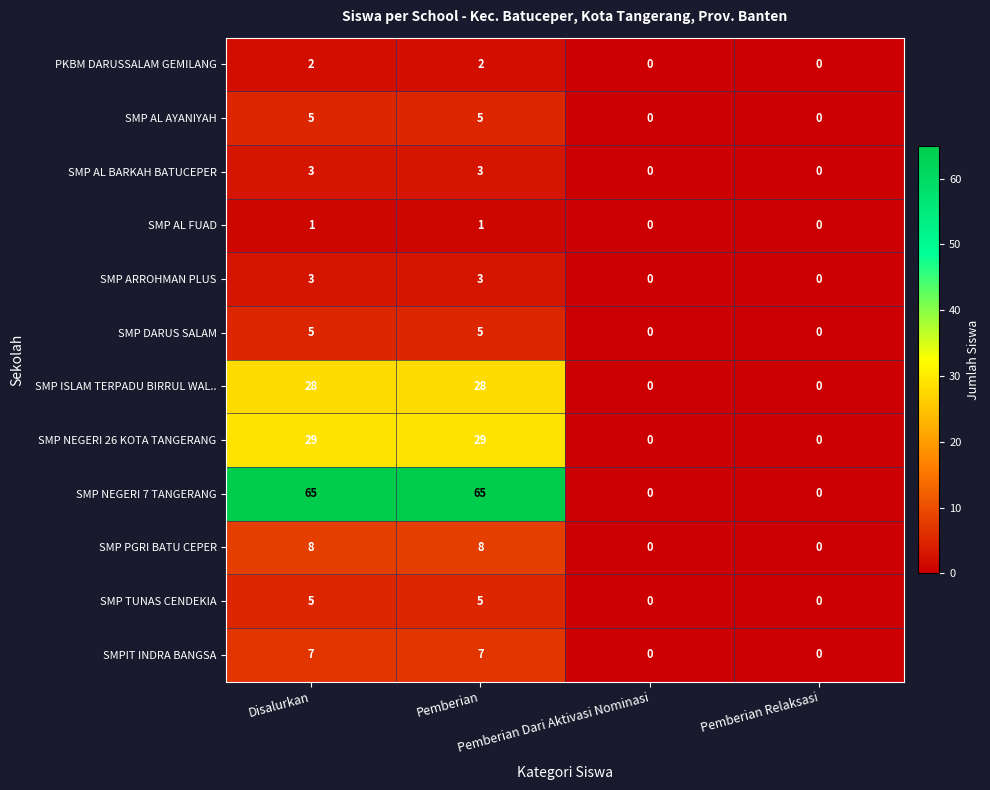

What is the difference between the maximum and second lowest values in the SMP ARROHMAN PLUS series?

3